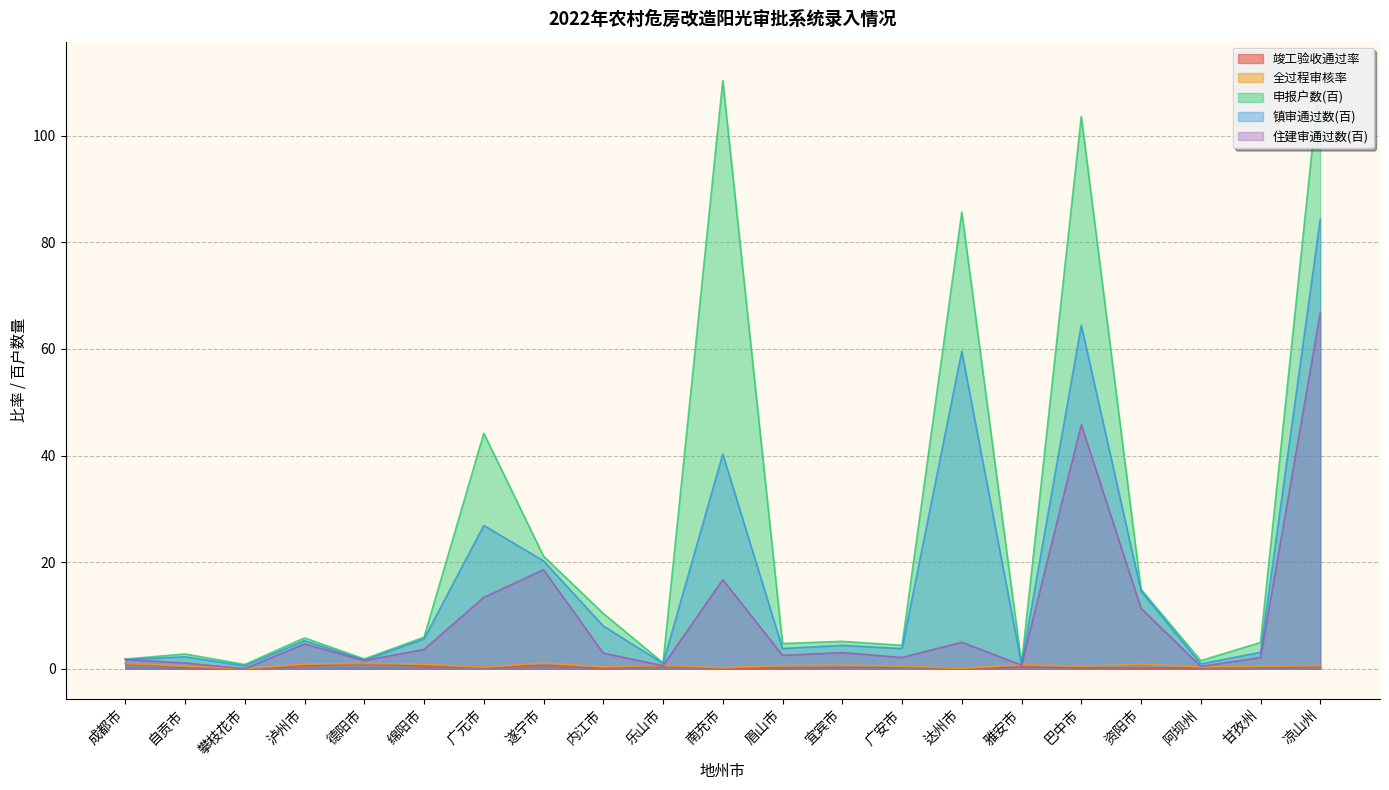

How many data points in 镇审通过数(百) are less than 4?

10